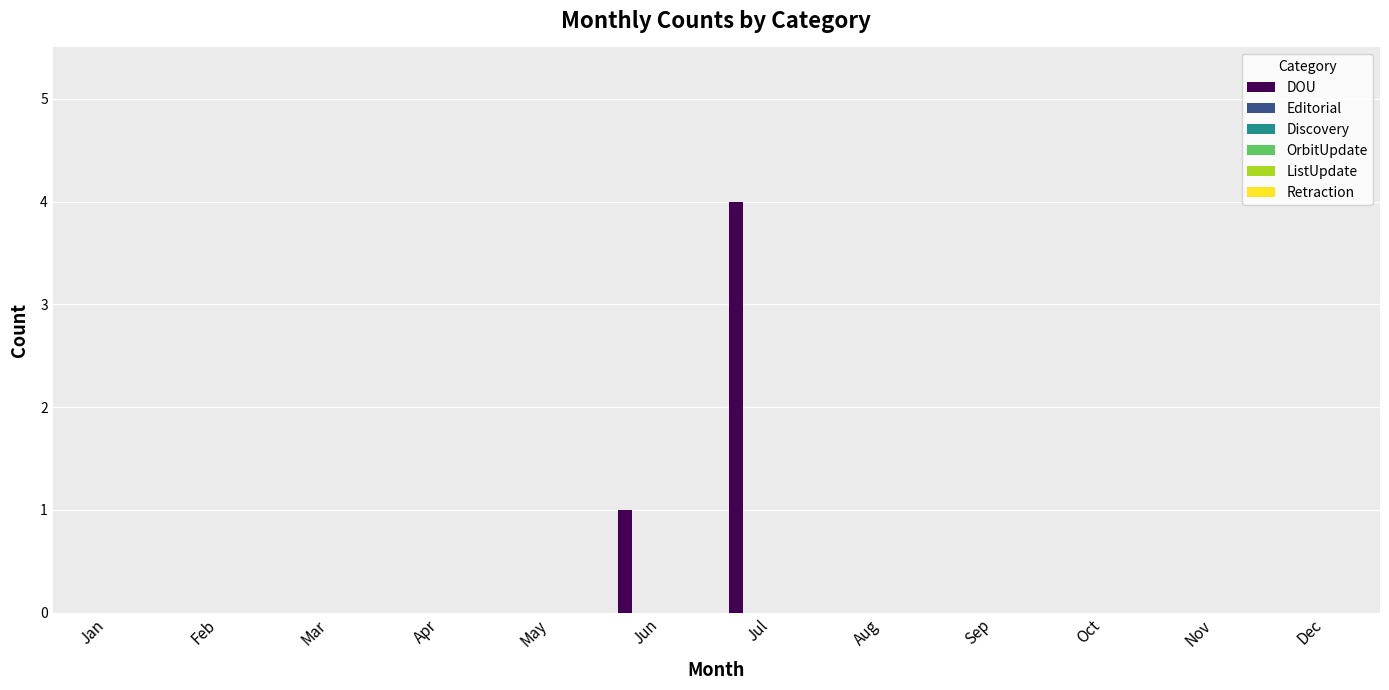

What is the sum of all values?

5